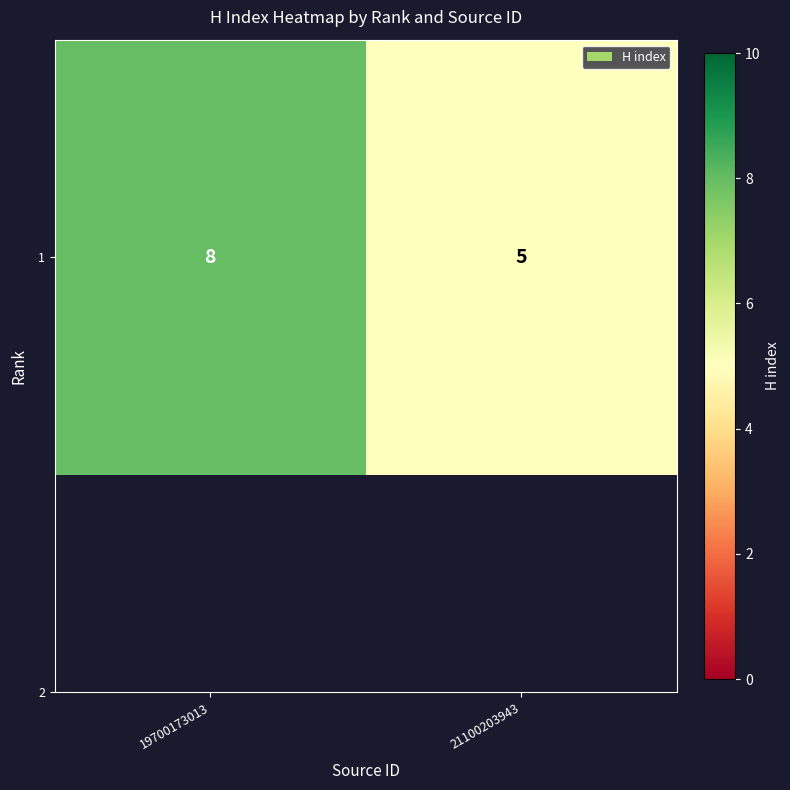

What is the change in value from 19700173013 to 21100203943?

-3